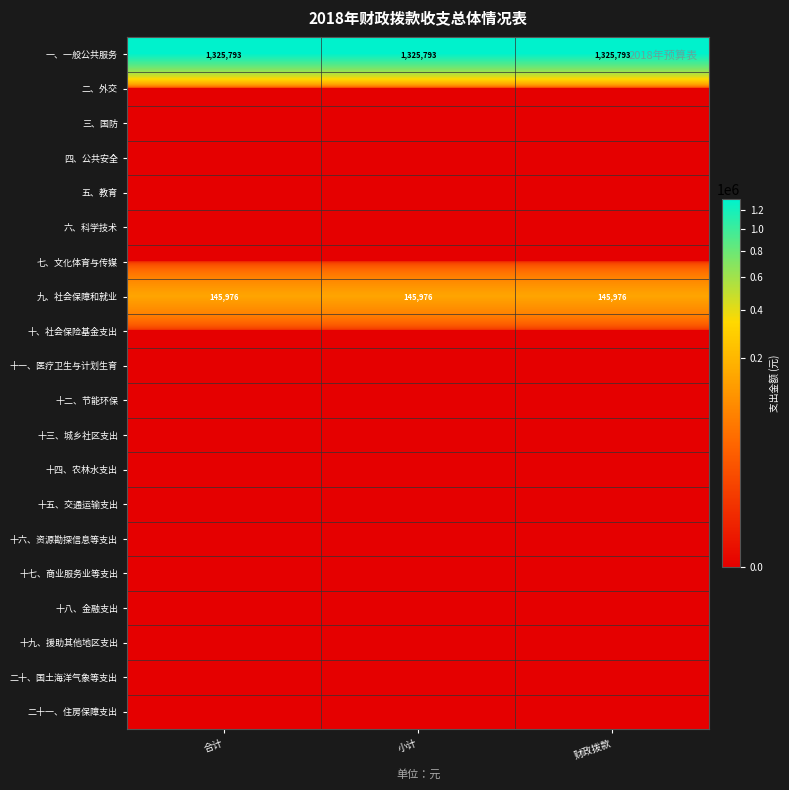

What is the sum of all 九、社会保障和就业 values?

437928